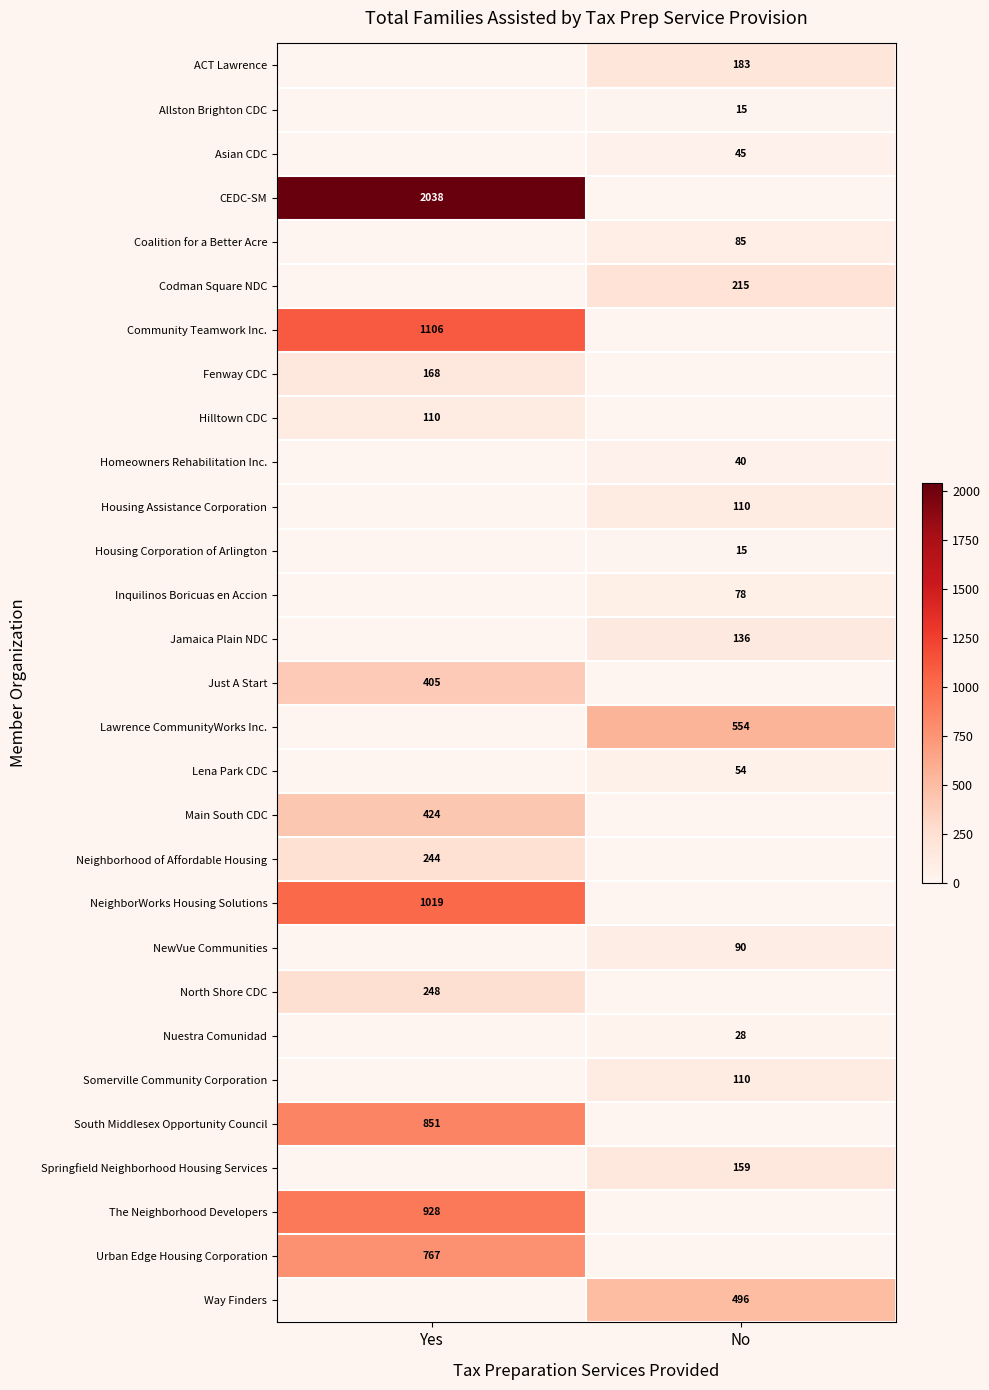

At how many categories does at least one series exceed 484?

2